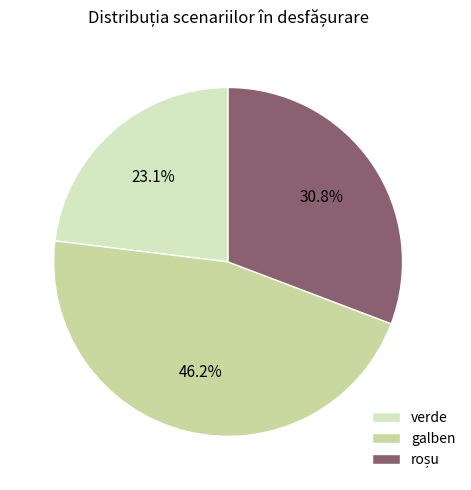

Which category has the smallest portion of the pie?

verde